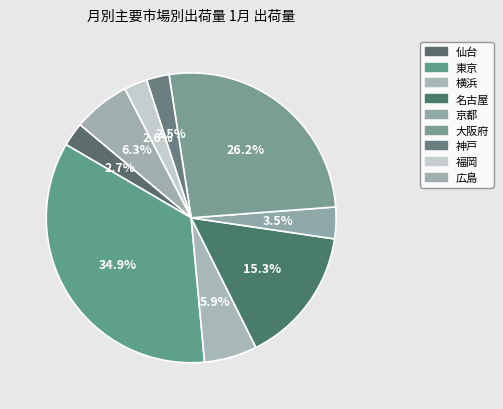

Does 福岡 account for over 50% of the chart?

No